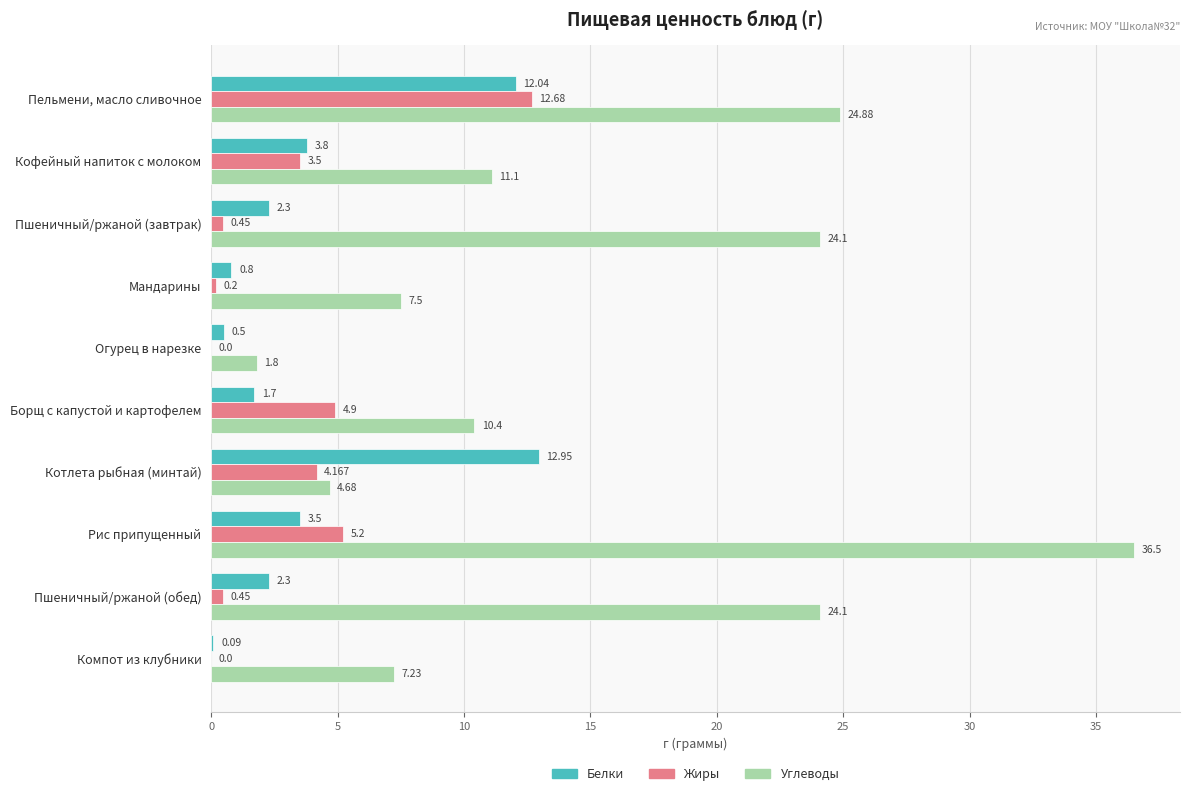

Is the value of Углеводы at Пшеничный/ржаной (обед) greater than the value of Белки at Кофейный напиток с молоком?

Yes